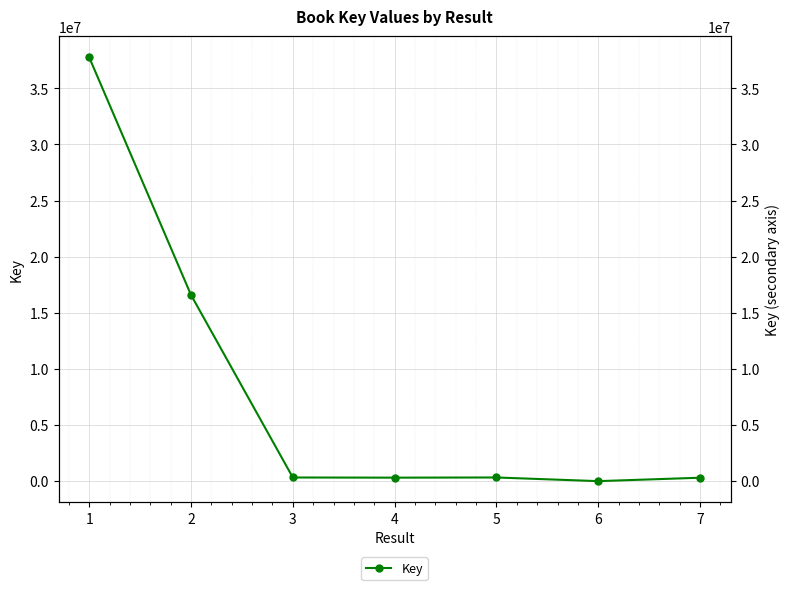

How many categories are shown in the chart?

7